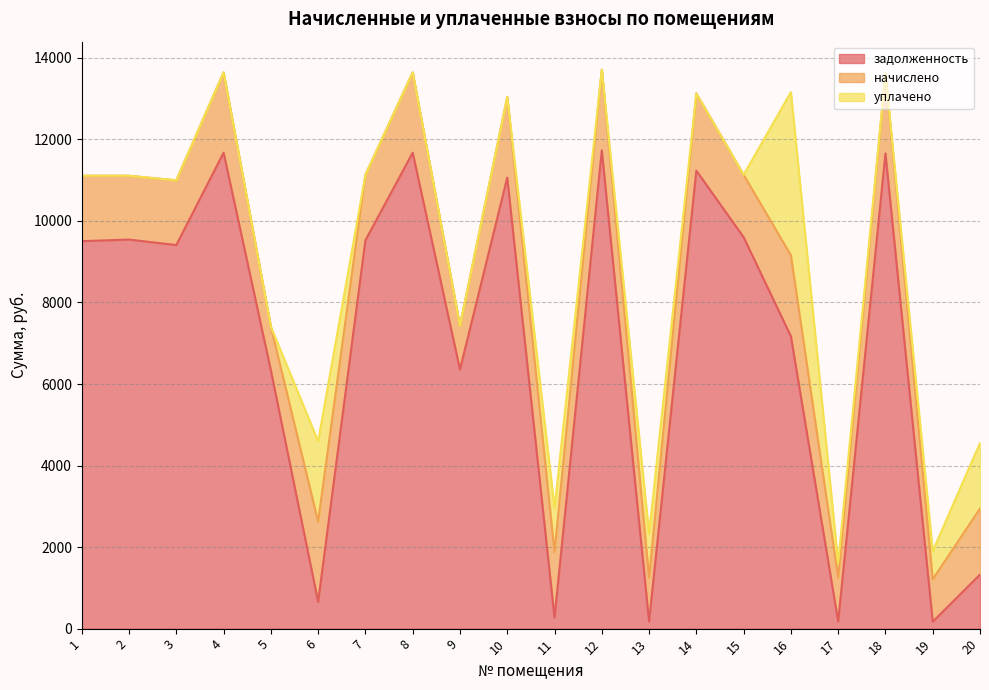

The уплачено series shows 0.0 at 2. True or false?

True